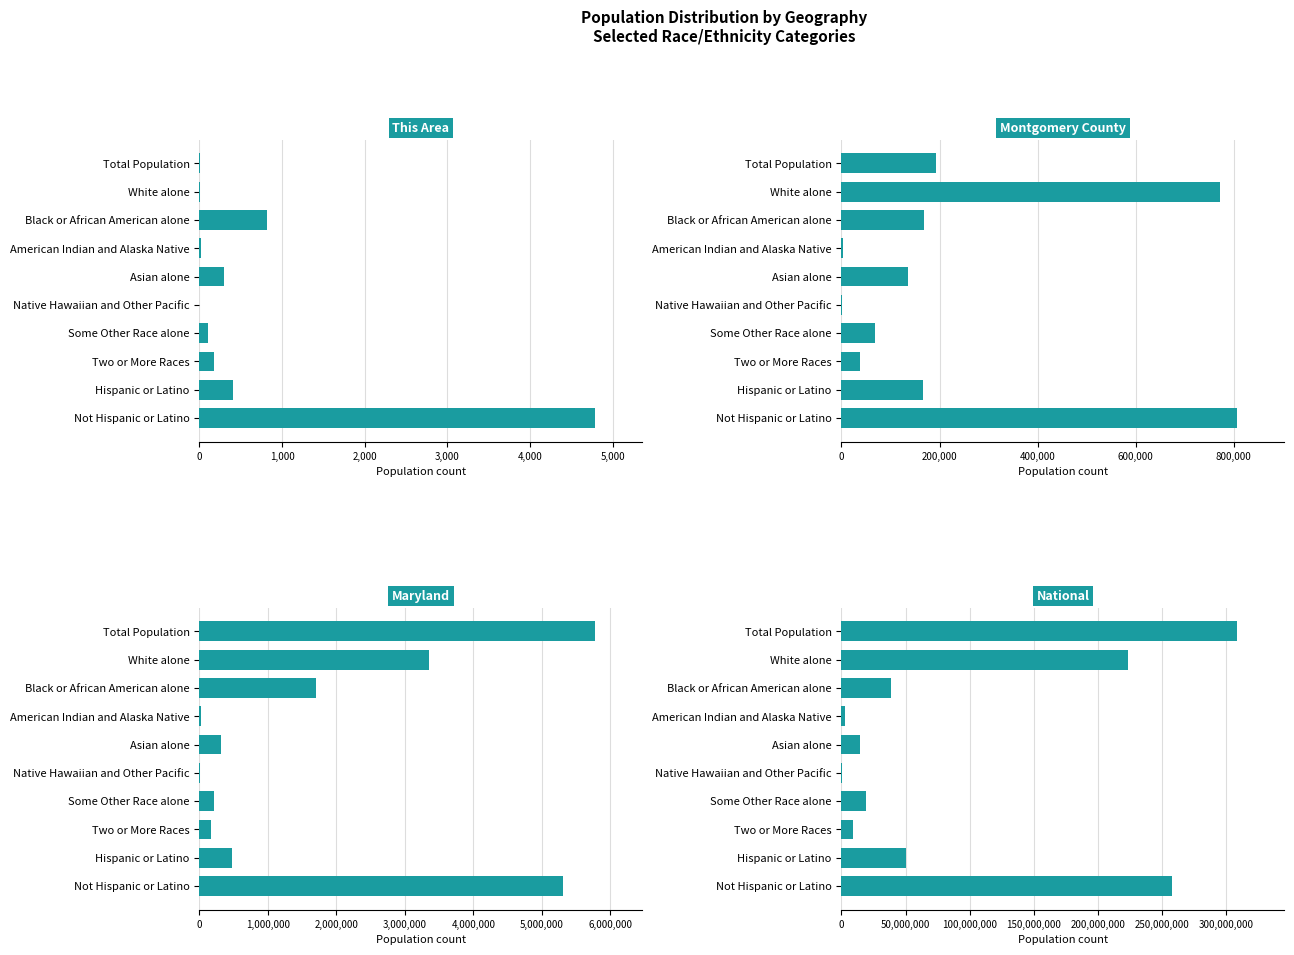

Reading left to right, transcribe all the data shown in this chart.

This Area: 5	3	819	14	301	1	110	176	407	4785
Montgomery County: 192971	771558	167315	3639	135451	522	67847	38645	165398	806379
Maryland: 5773552	3359284	1700298	20420	318853	3157	206832	164708	470632	5302920
National: 308745538	223553265	38929319	2932248	14674252	540013	19107368	9009073	50477594	258267944